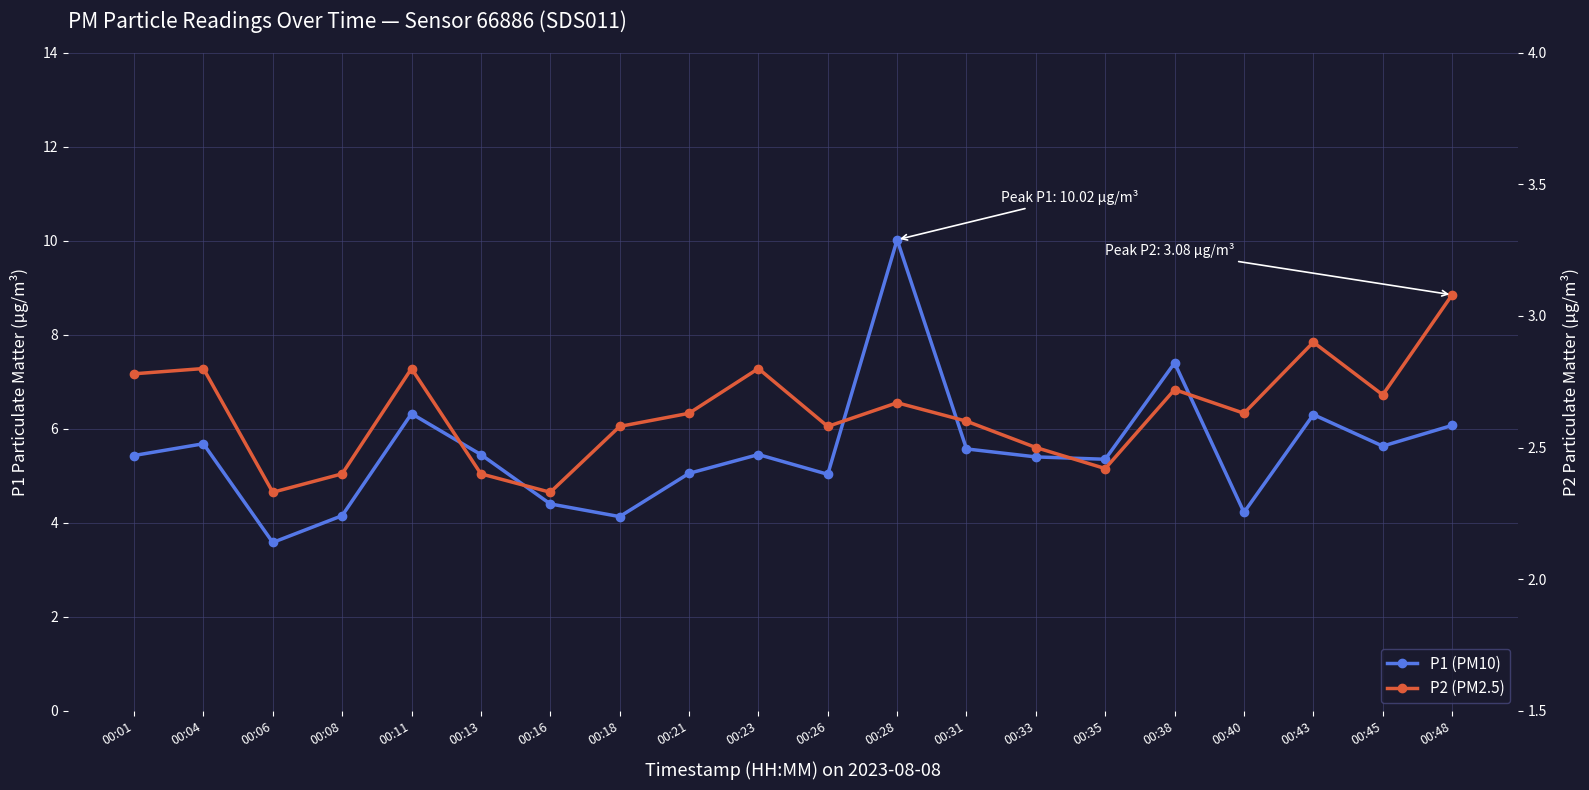

Between 00:38 and 00:40, which series saw the biggest shift?

P1 (PM10)